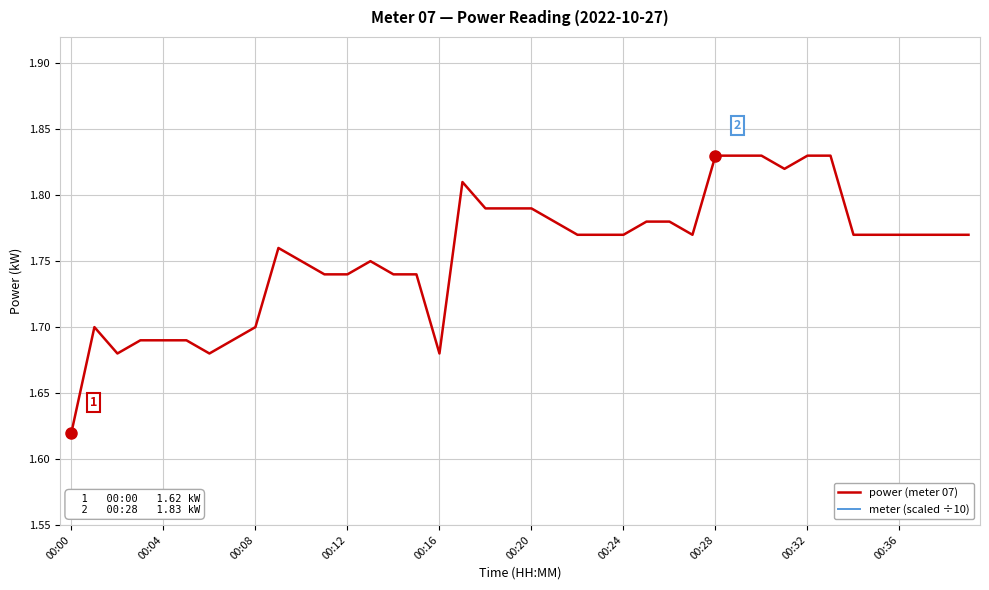

At which label is power (meter 07) closest to 1?

00:00